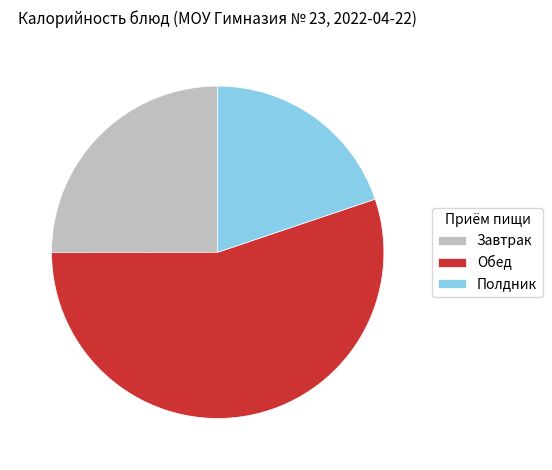

What is the ratio of the value at Завтрак to the value at Полдник?

1.3